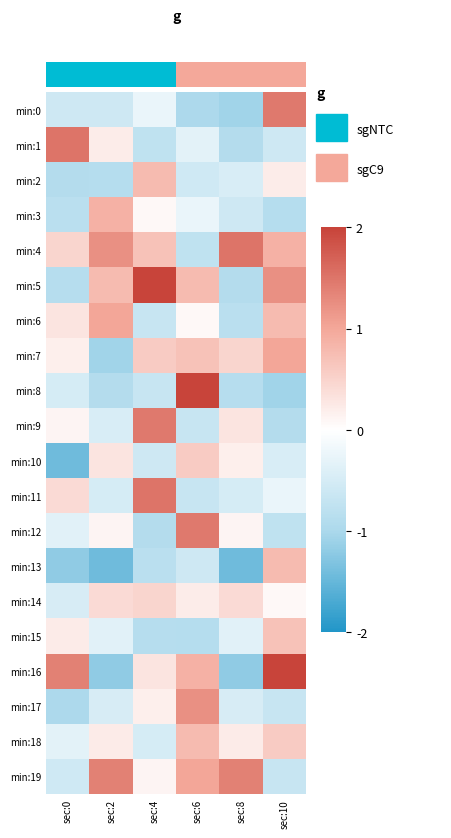

At which label is min:11 closest to 0?

sec:10